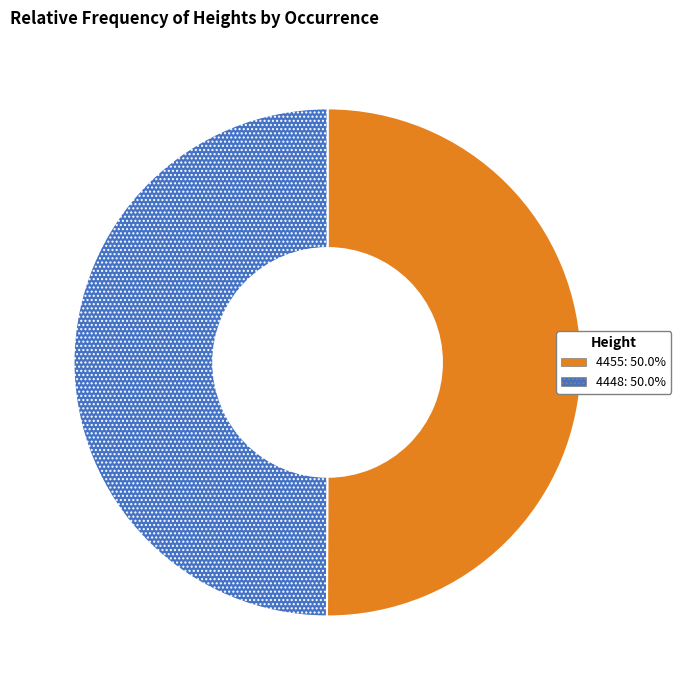

Is the sum of 4455: 50.0% and 4448: 50.0% greater than half?

Yes